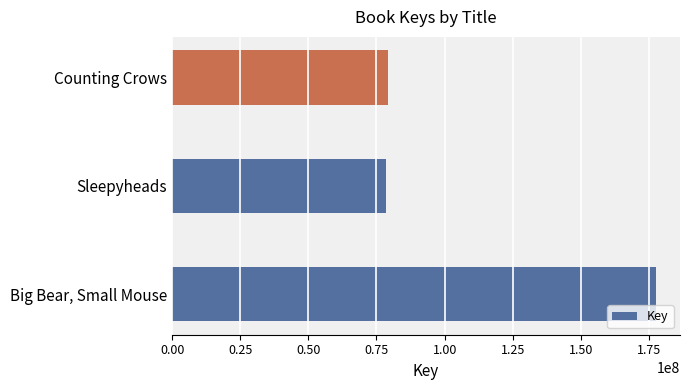

What is the greatest value displayed?

177496199